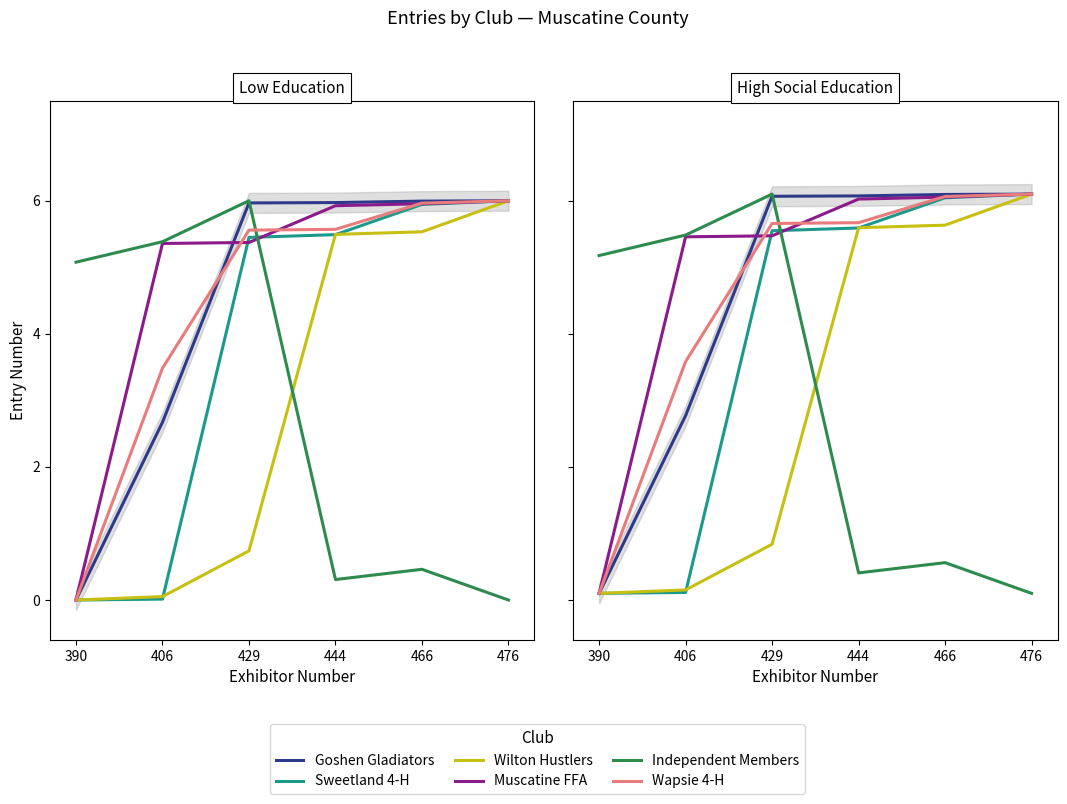

What is the sum of all Wapsie 4-H values?

27.2